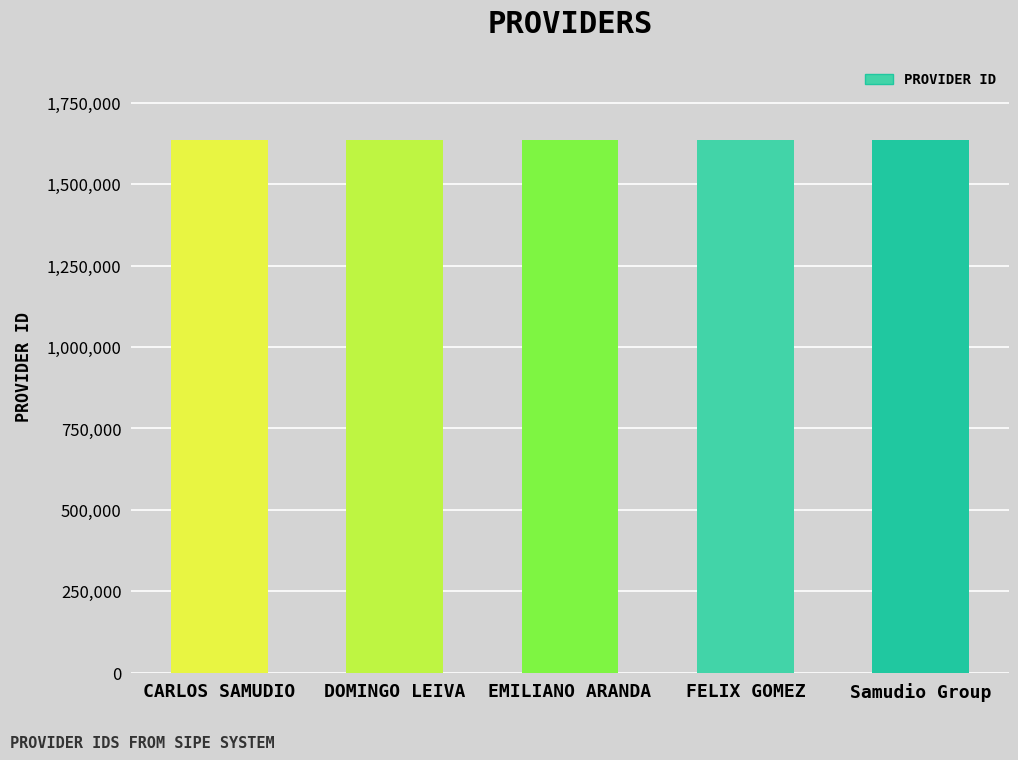

What is the minimum value shown in the chart?

1635309